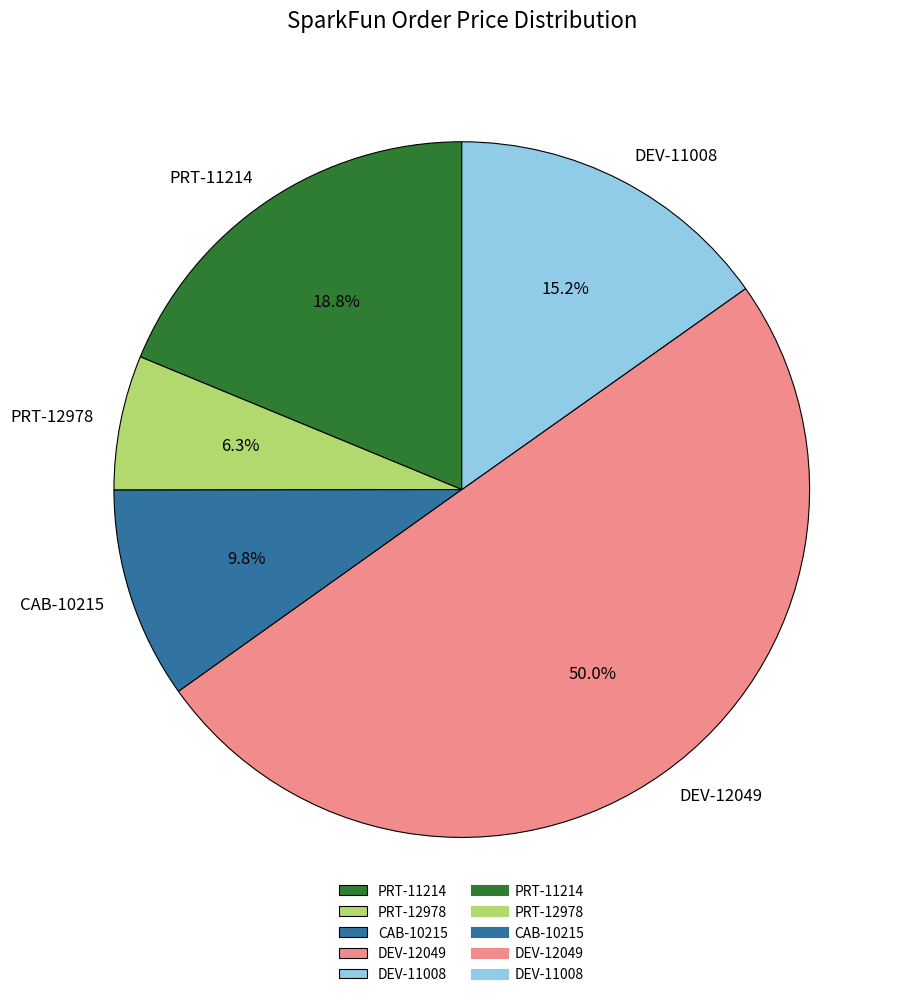

Does PRT-11214 represent more than half of the total?

No